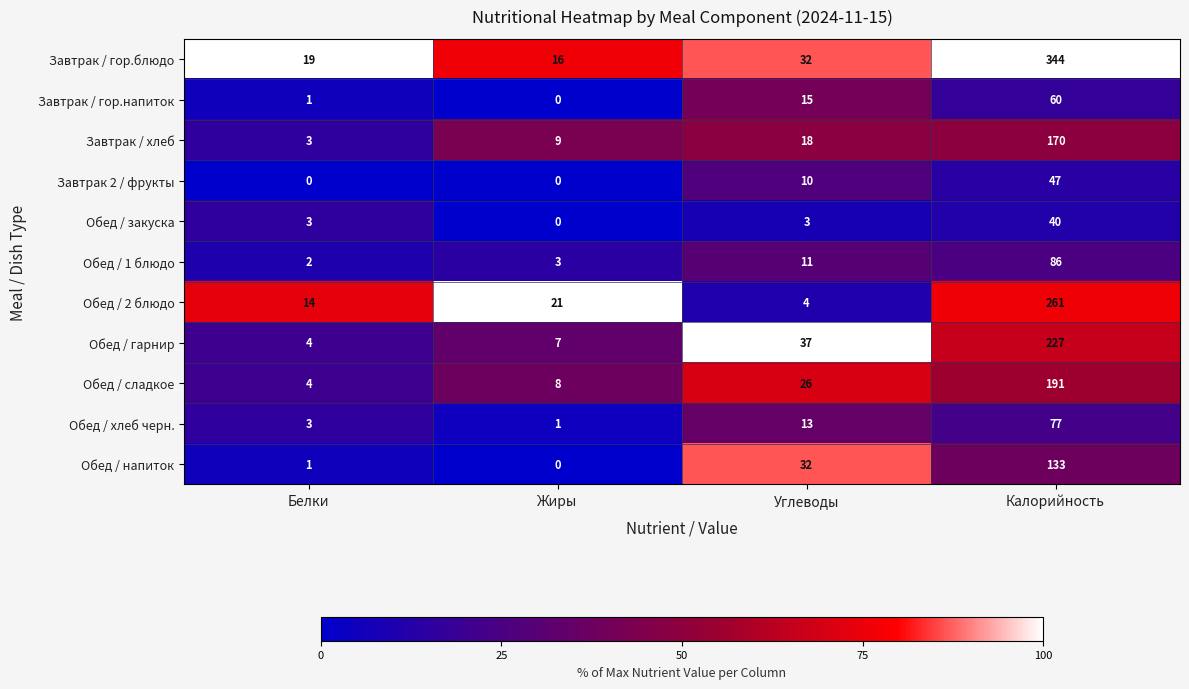

Which series has the largest range (max minus min)?

Завтрак / гор.блюдо